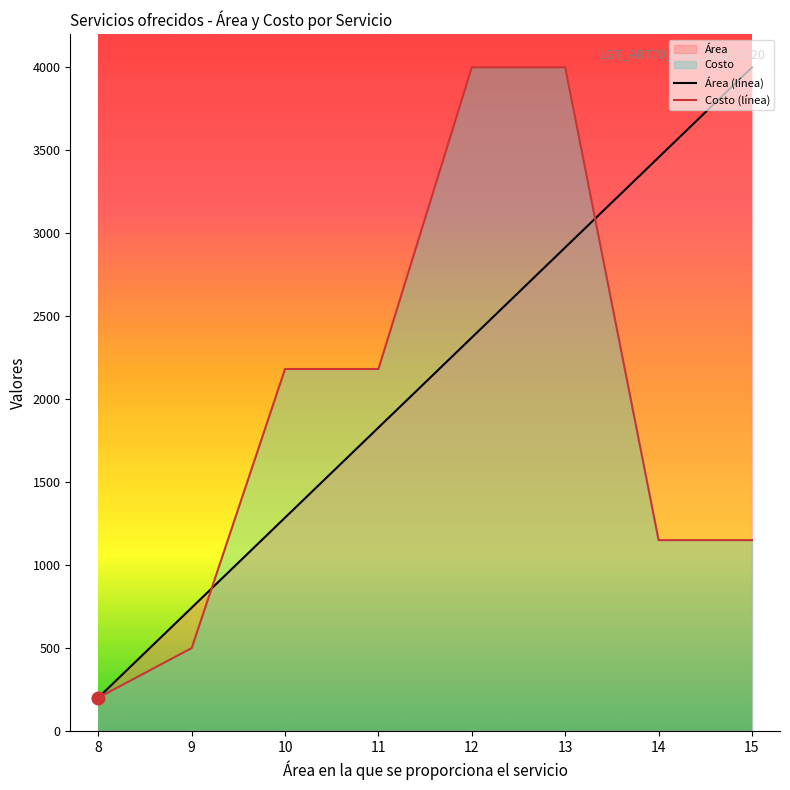

Which series contains the highest Y value?

Área